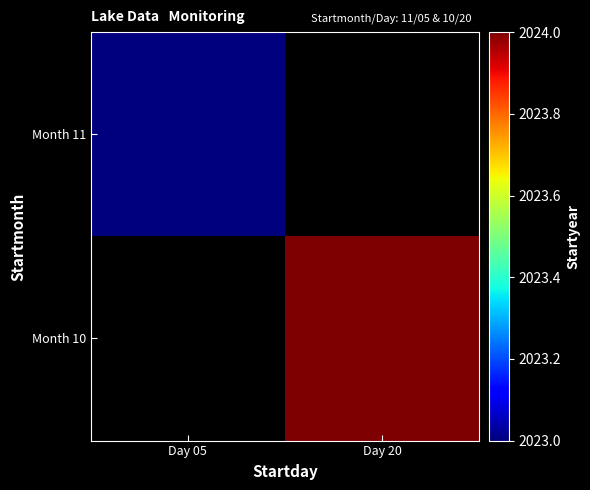

The Month 10 series shows 2024.0 at Day 20. True or false?

True